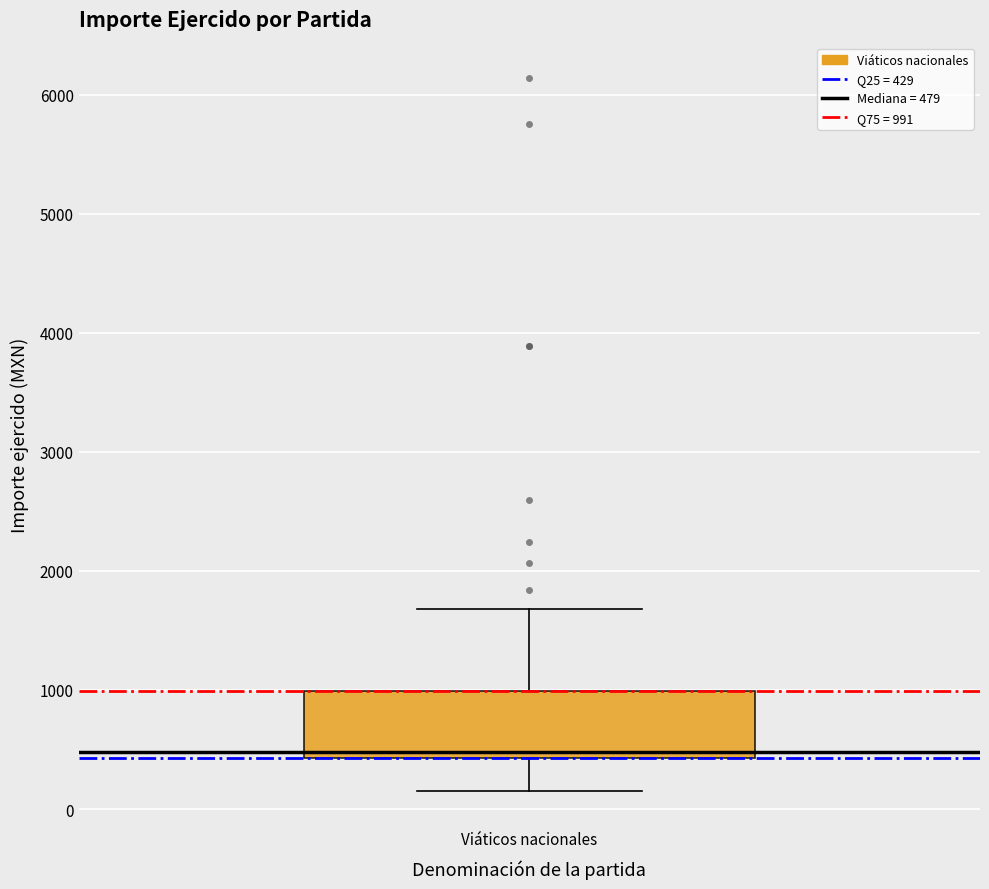

Read this box plot against the y-axis: the position of the median line, the range covered by the box, and the ends of both whiskers. The values are not printed on the chart, so give them approximately, as read against the axis.

median 500, box 400 to 1000, whiskers 200 to 1700